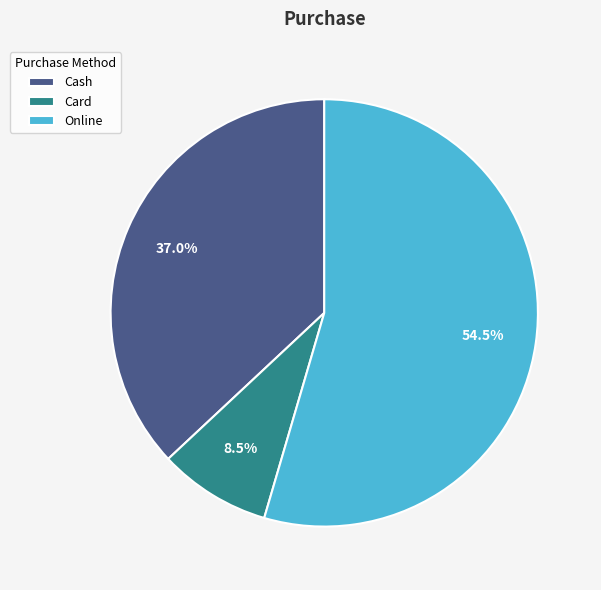

Which slice represents more than half of the pie?

Online